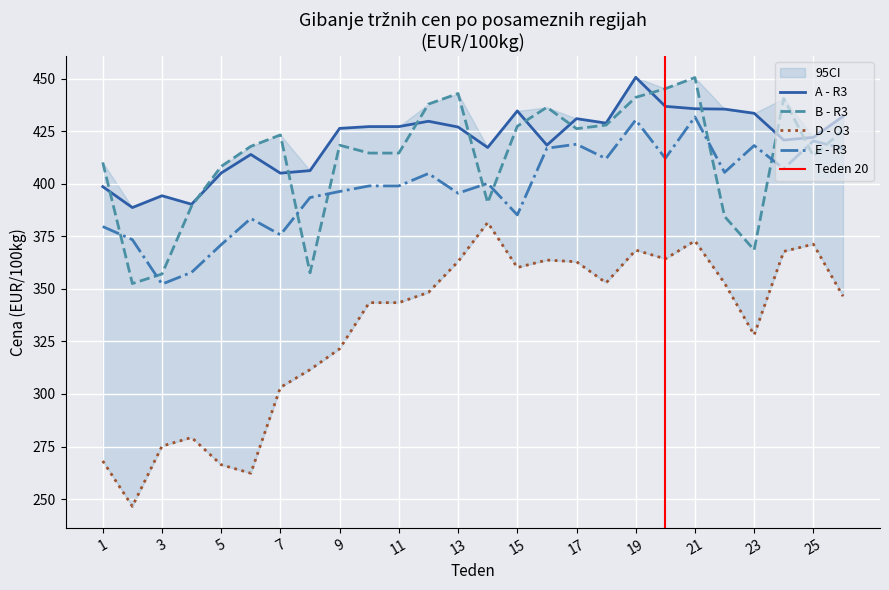

How many interior local valleys does the D - O3 series have?

6